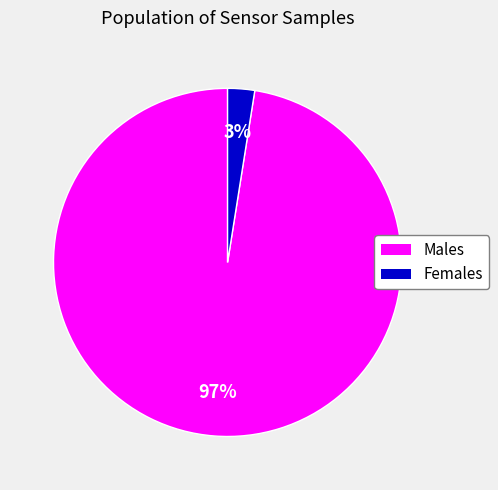

Is there any slice that represents more than half of the pie?

Yes